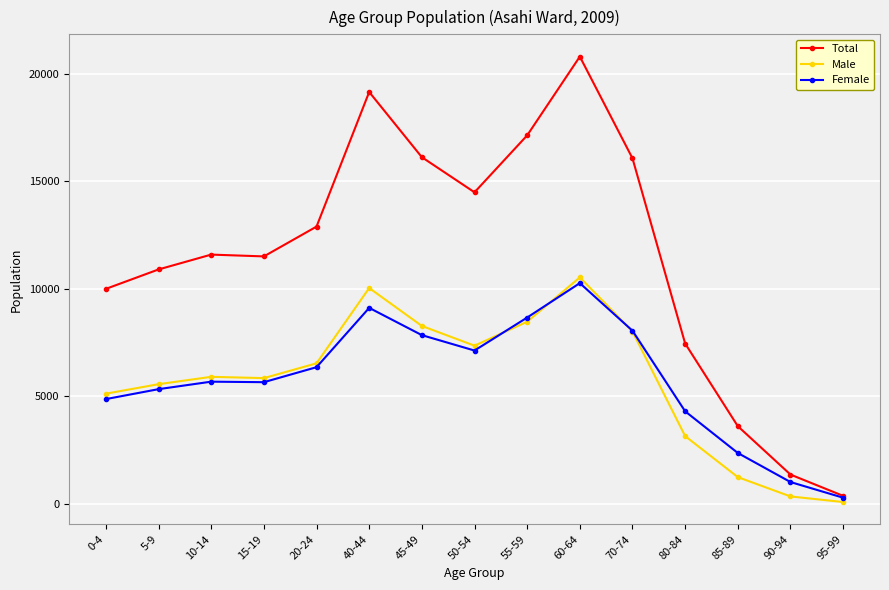

What is the label of the 13th point from the right?

10-14